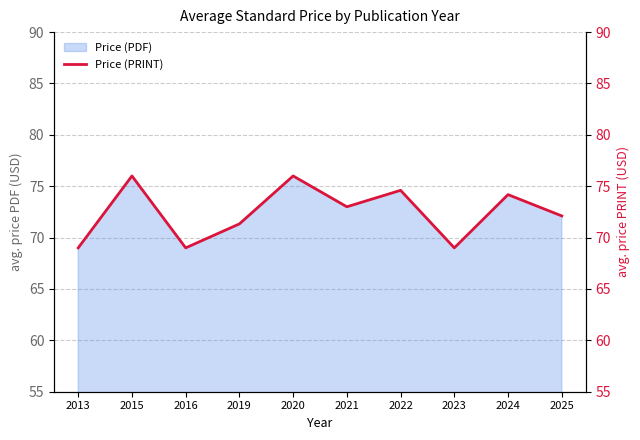

How many lines are shown in the chart?

1